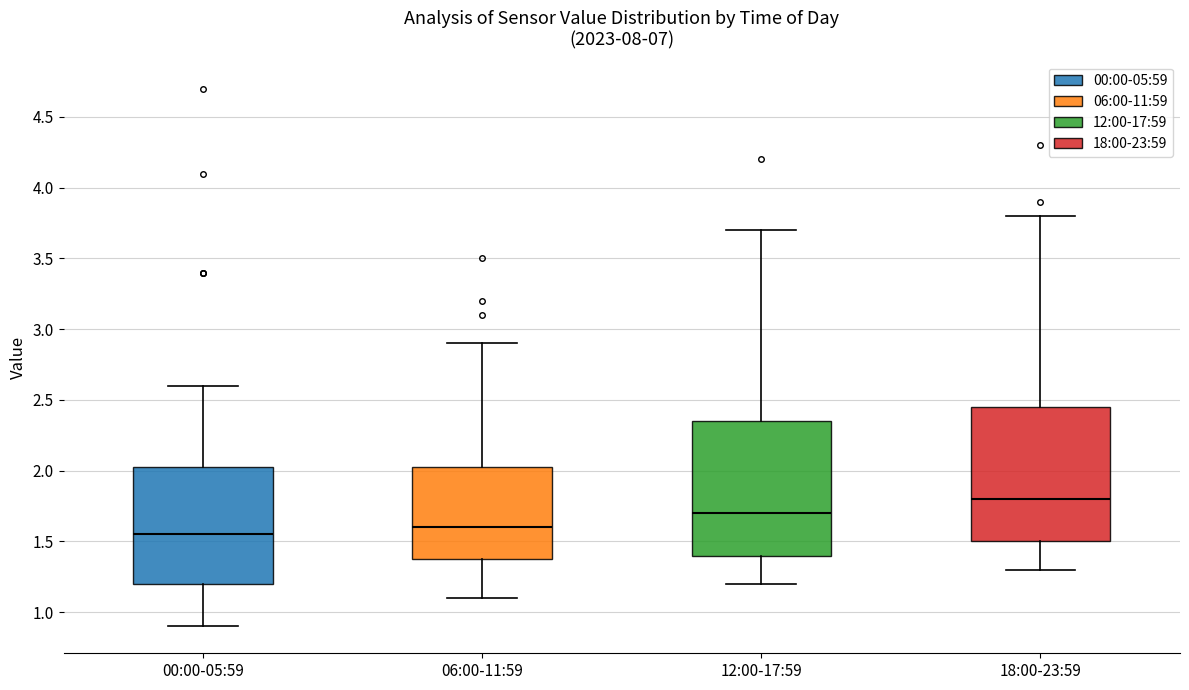

Reading left to right, transcribe this box plot: for each box, give where its median line is, the range the box spans, and where its two whiskers end, as read against the y-axis. The values are not printed on the chart, so give them approximately, as read against the axis.

00:00-05:59: median 1.55, box 1.20 to 2.05, whiskers 0.90 to 2.60
06:00-11:59: median 1.60, box 1.40 to 2.05, whiskers 1.10 to 2.90
12:00-17:59: median 1.70, box 1.40 to 2.35, whiskers 1.20 to 3.70
18:00-23:59: median 1.80, box 1.50 to 2.45, whiskers 1.30 to 3.80